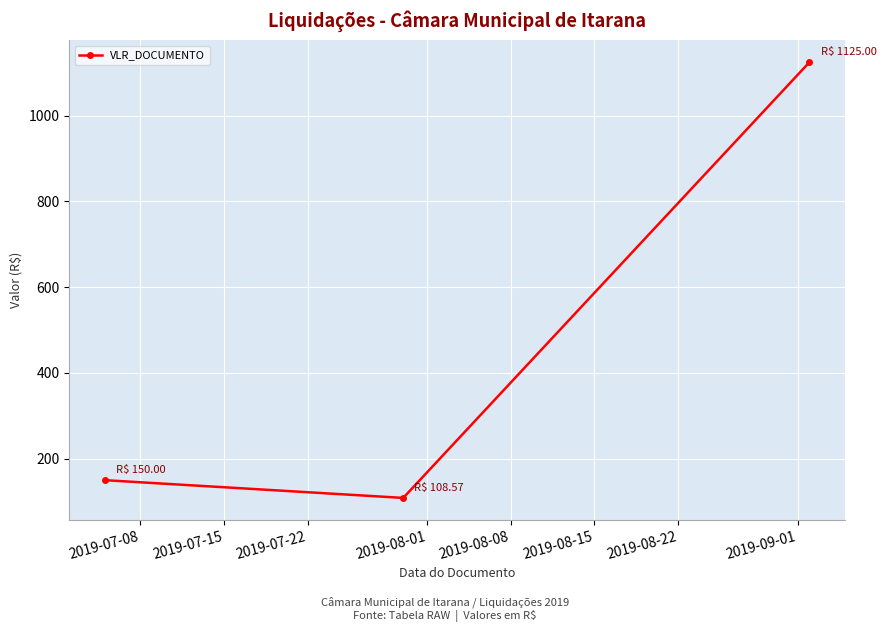

What is the value of the 1st point from the left?

150.0